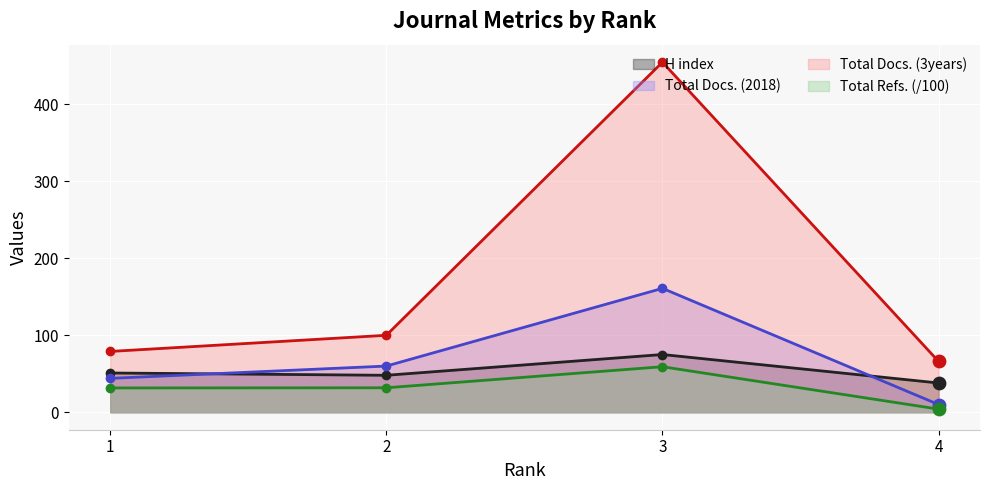

At how many categories does at least one series exceed 450?

1